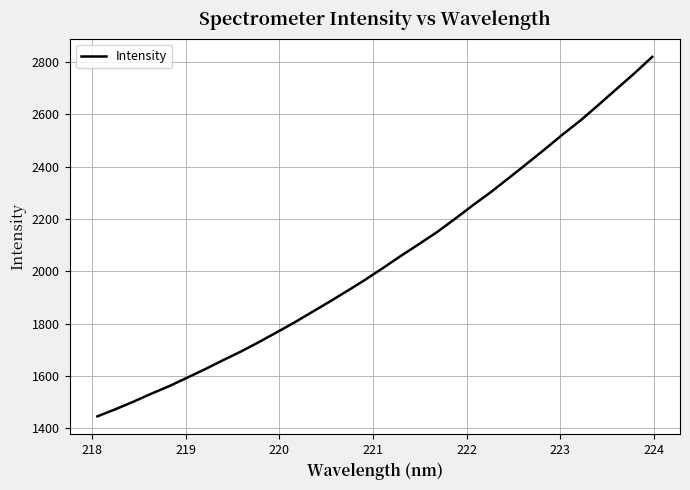

What is the smallest value displayed?

1446.0